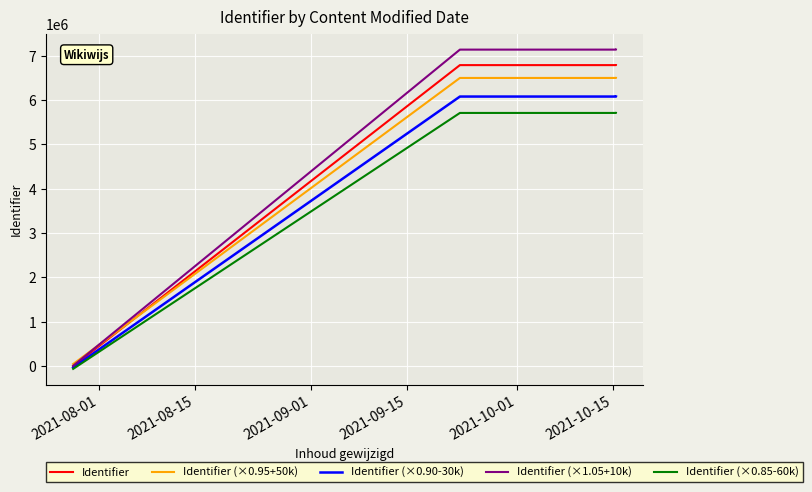

How many lines are shown in the chart?

5